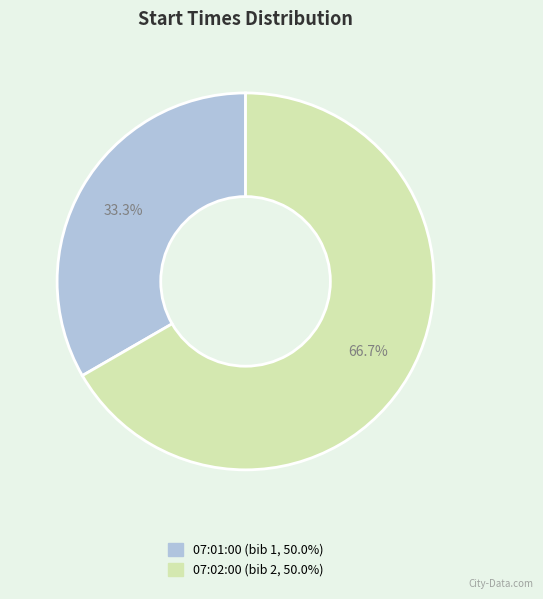

How much of the chart is everything except 07:02:00?

33.3%